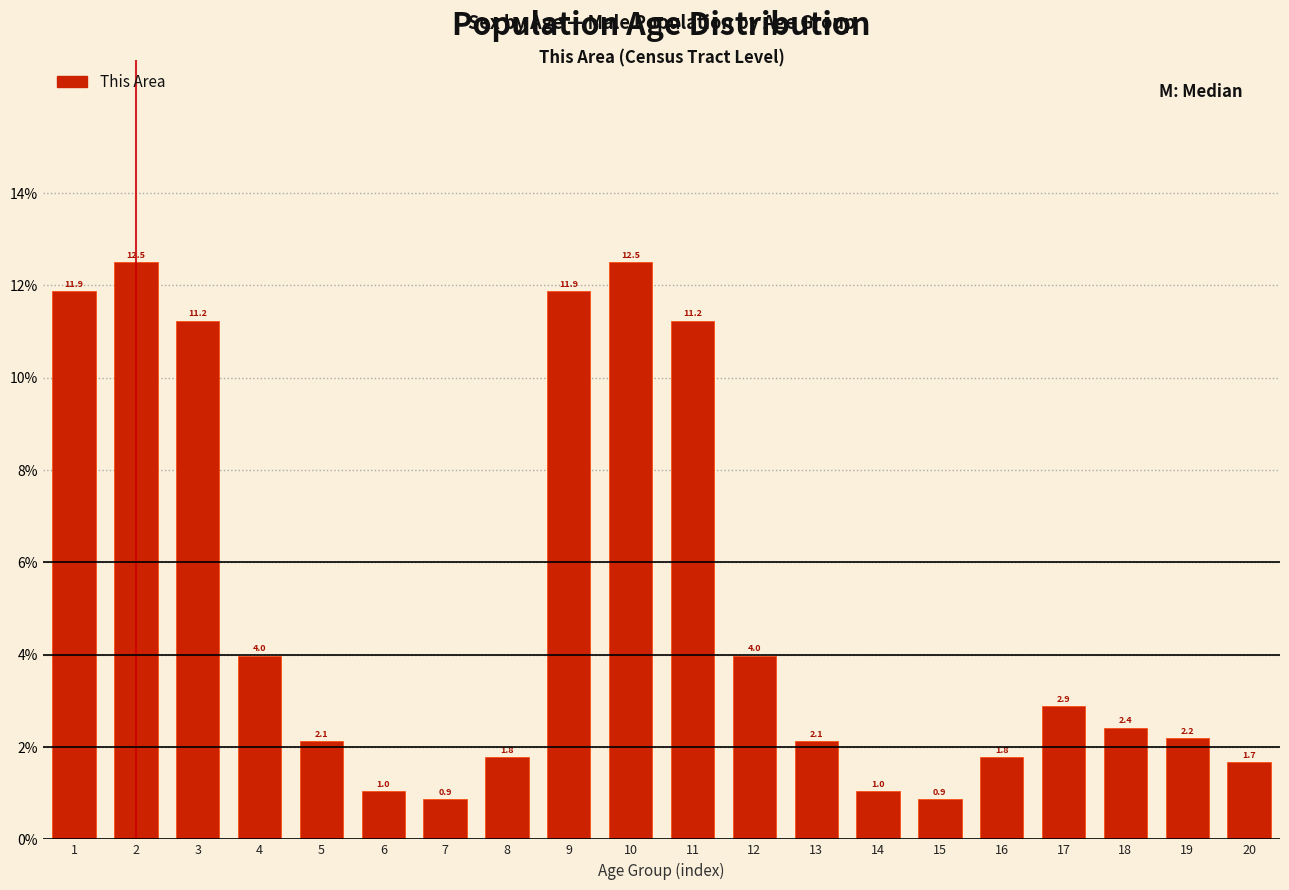

Reading left to right, what are all the values shown in this chart?

11.9	12.5	11.2	4.0	2.1	1.0	0.9	1.8	11.9	12.5	11.2	4.0	2.1	1.0	0.9	1.8	2.9	2.4	2.2	1.7